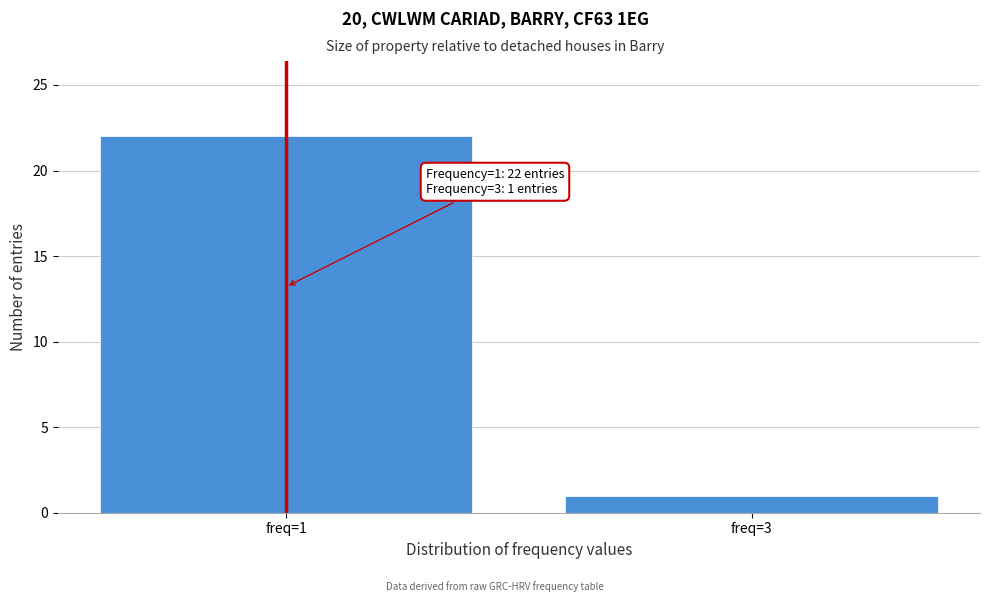

Reading left to right, extract all data points from this chart.

22	1